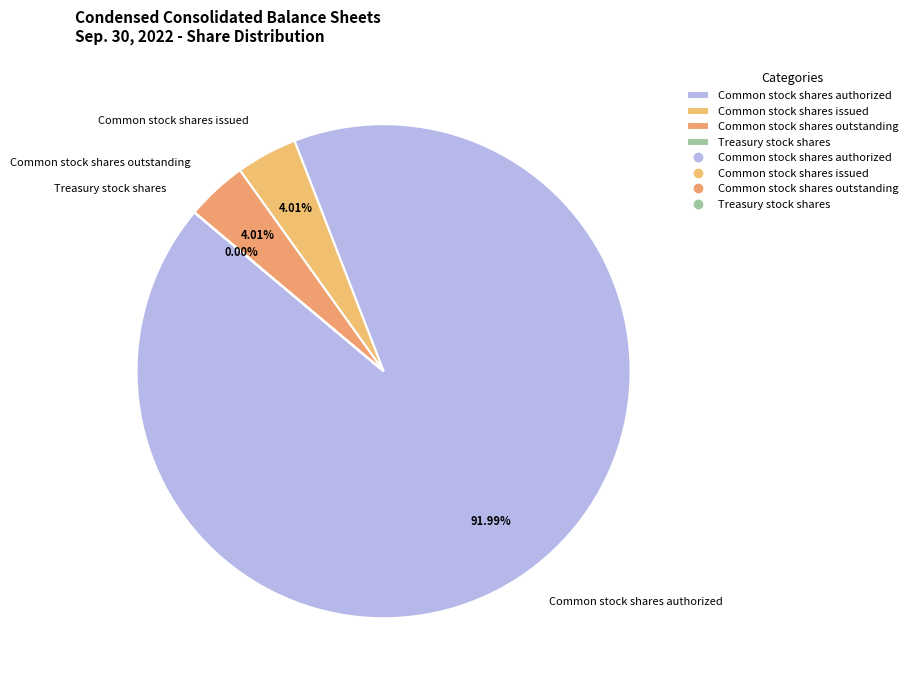

Is Treasury stock shares the majority of the pie?

No